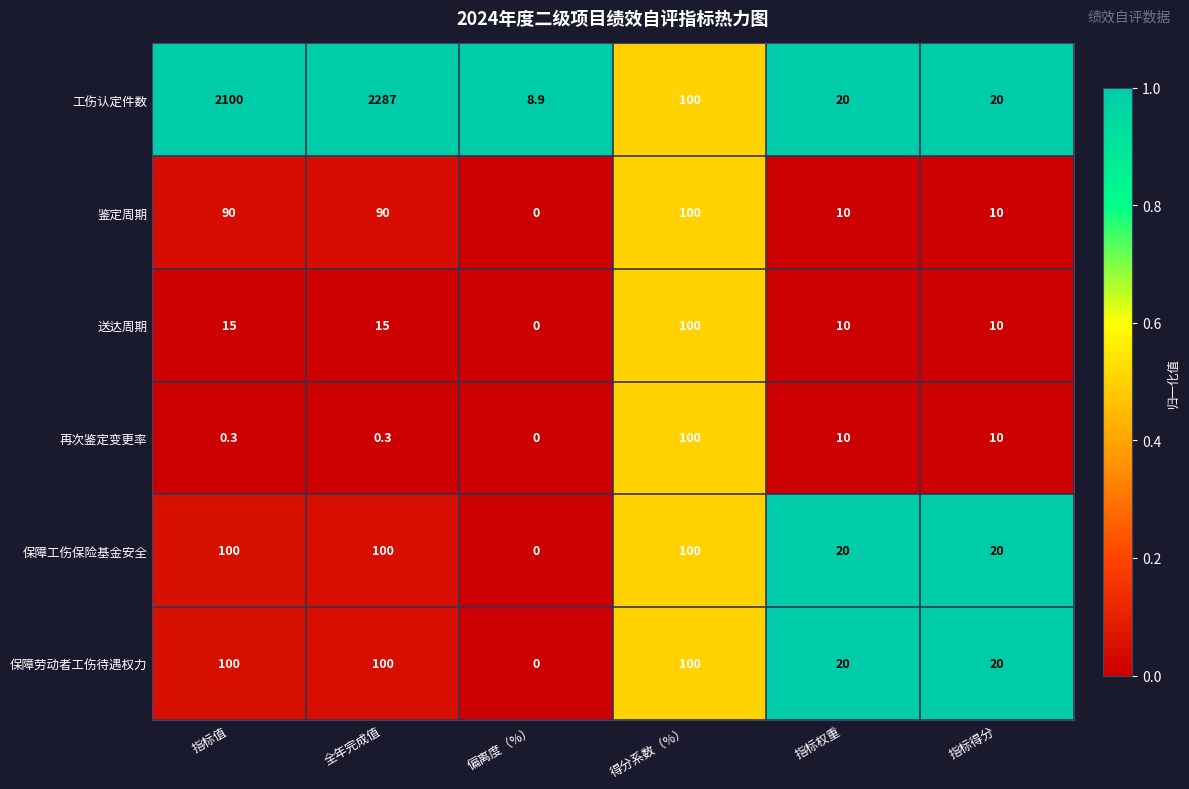

Is it true that 鉴定周期 equals 153.7 at 得分系数（%）?

False